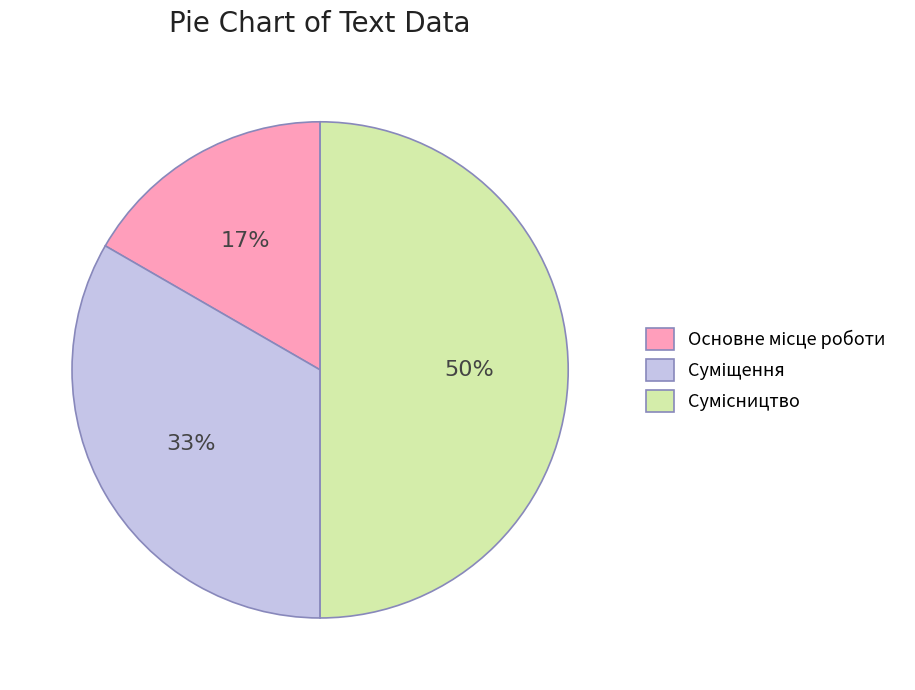

To the nearest percent, what is the average slice percentage?

33%